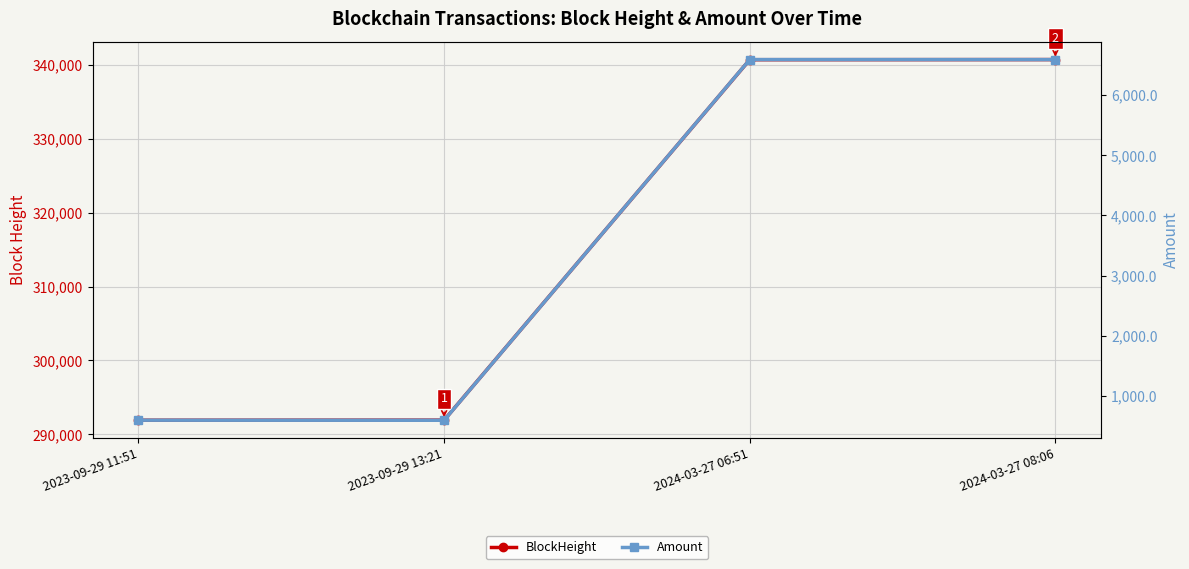

True or false: Amount and BlockHeight cross at least once.

False